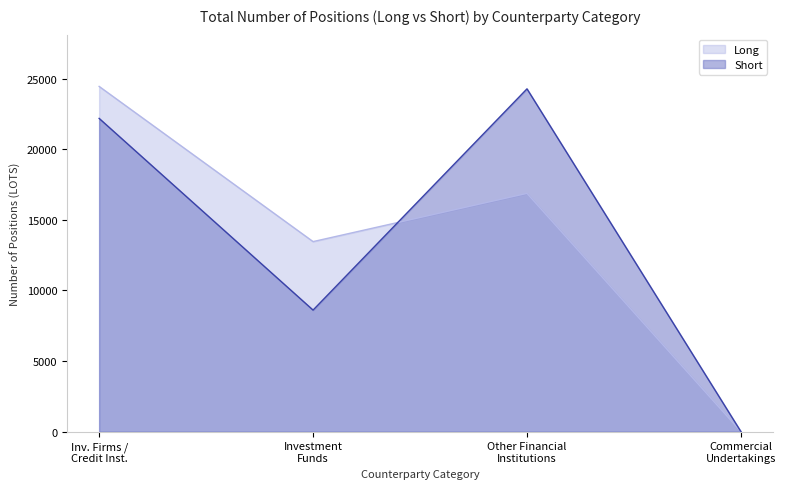

Reading right to left, transcribe all the data shown in this chart.

Long: 0.0	16868.1	13453.2	24440.2
Short: 0.0	24268.2	8604.2	22176.5